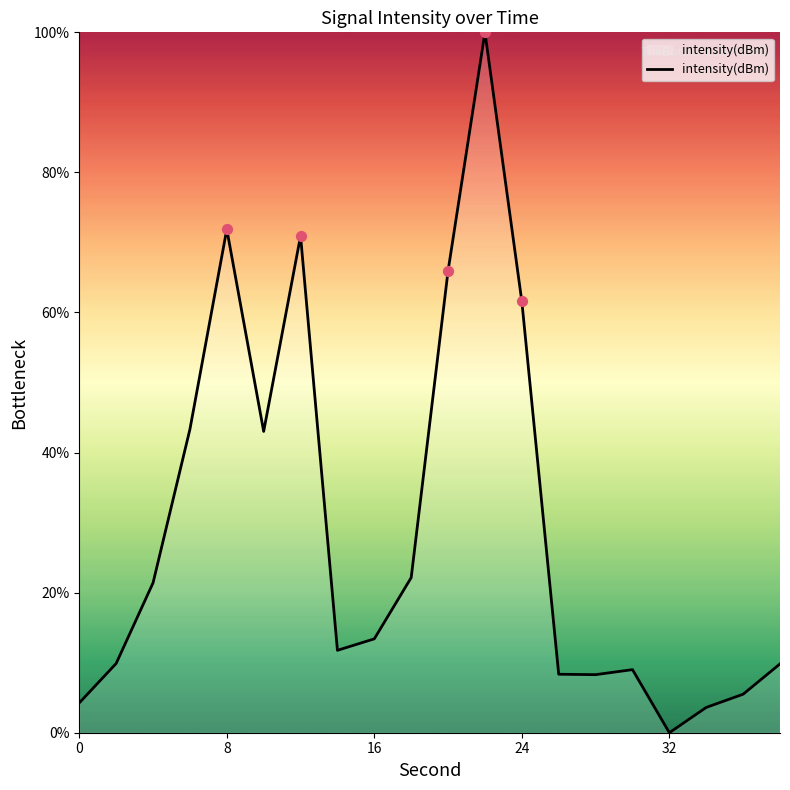

What is the difference between the maximum and minimum values?

100.0